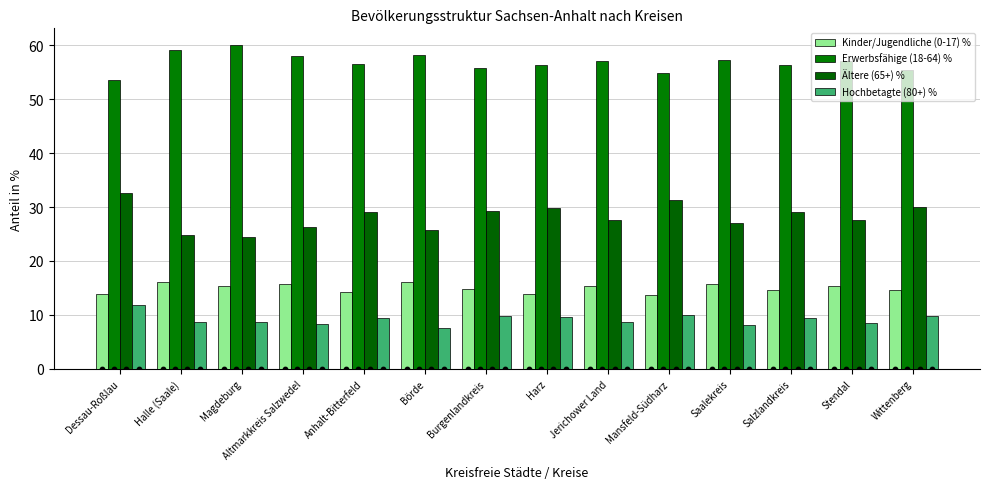

Which series has the largest total across all categories?

Erwerbsfähige (18-64) %